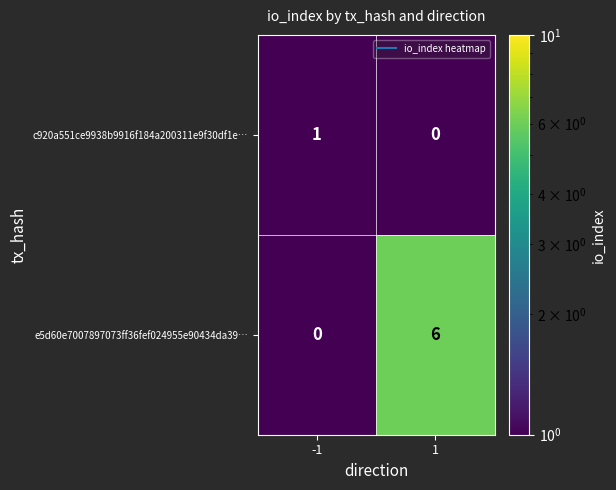

Reading right to left, extract all data points from this chart.

c920a551ce9938b9916f184a200311e9f30df1e…: 0	1
e5d60e7007897073ff36fef024955e90434da39…: 6	0